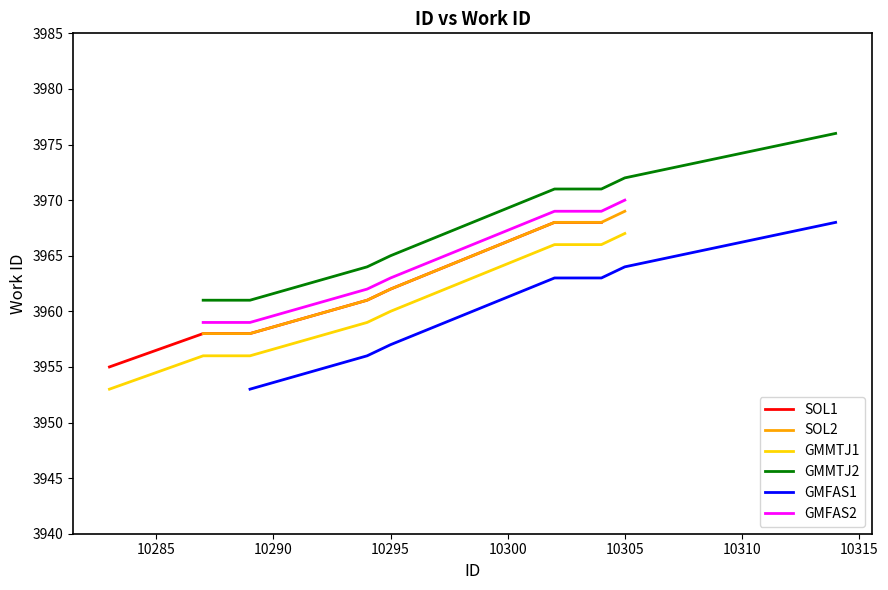

What is the difference between the values at 10283 and 10295?

7